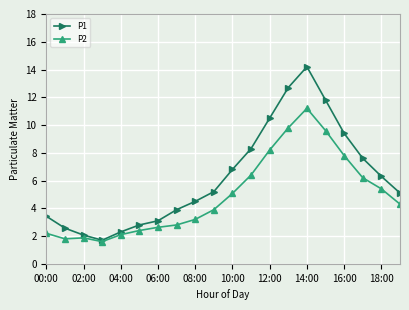

Which series has the largest total across all categories?

P1